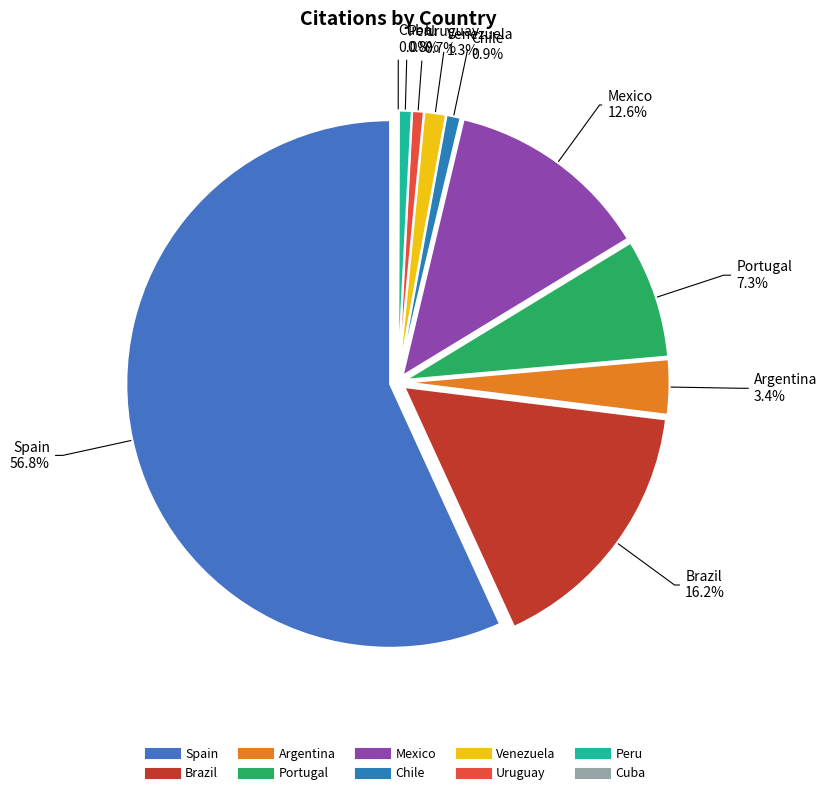

What is the majority slice?

Spain